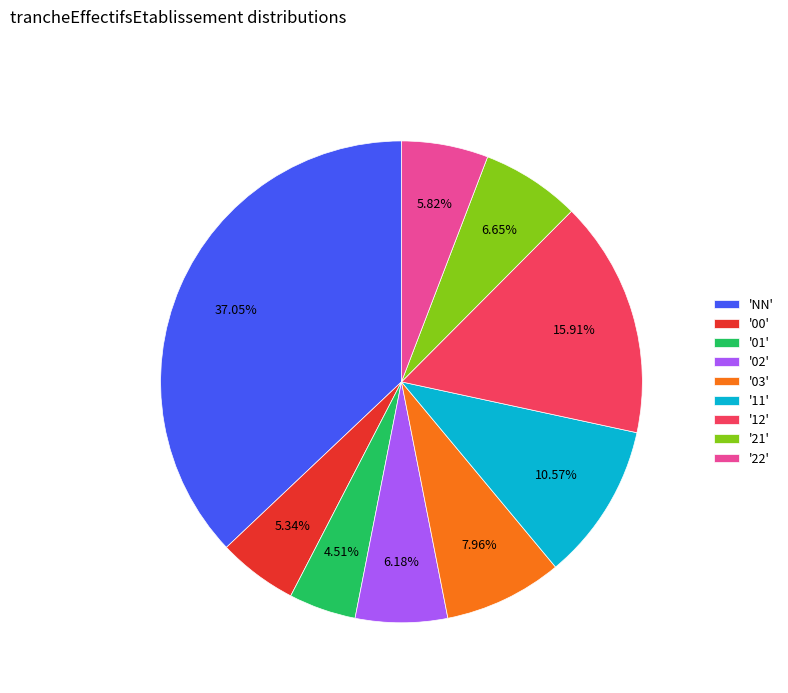

Is '22' the majority of the pie?

No